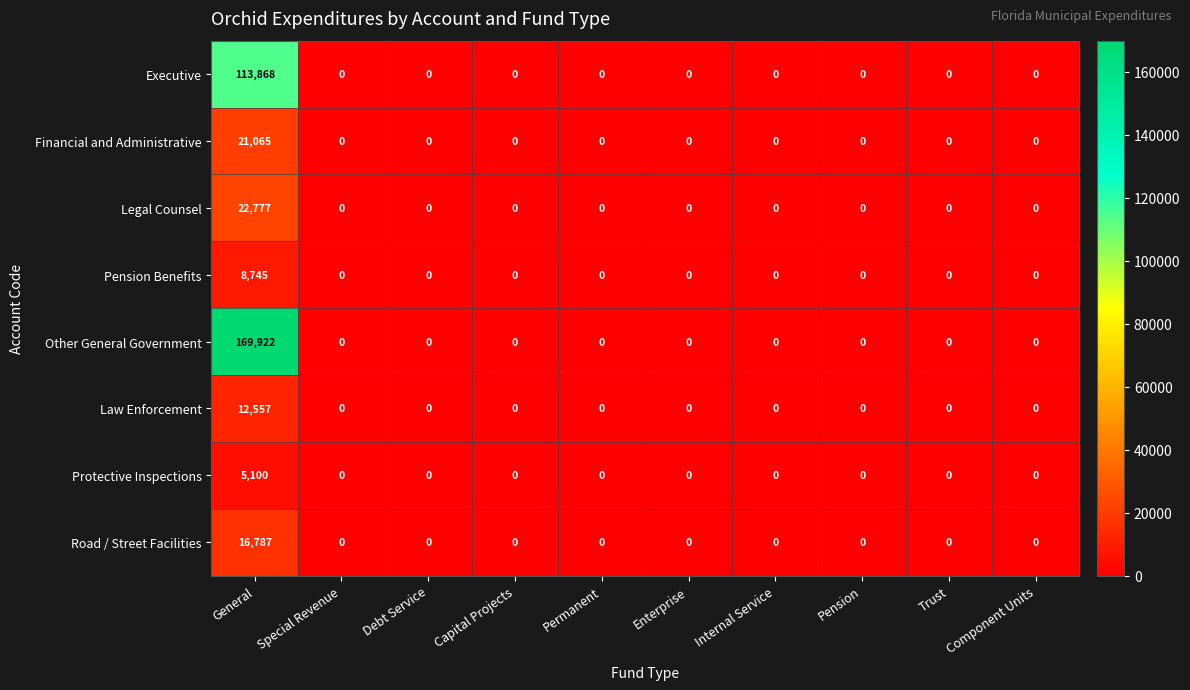

At which category is the sum across all series the highest?

General